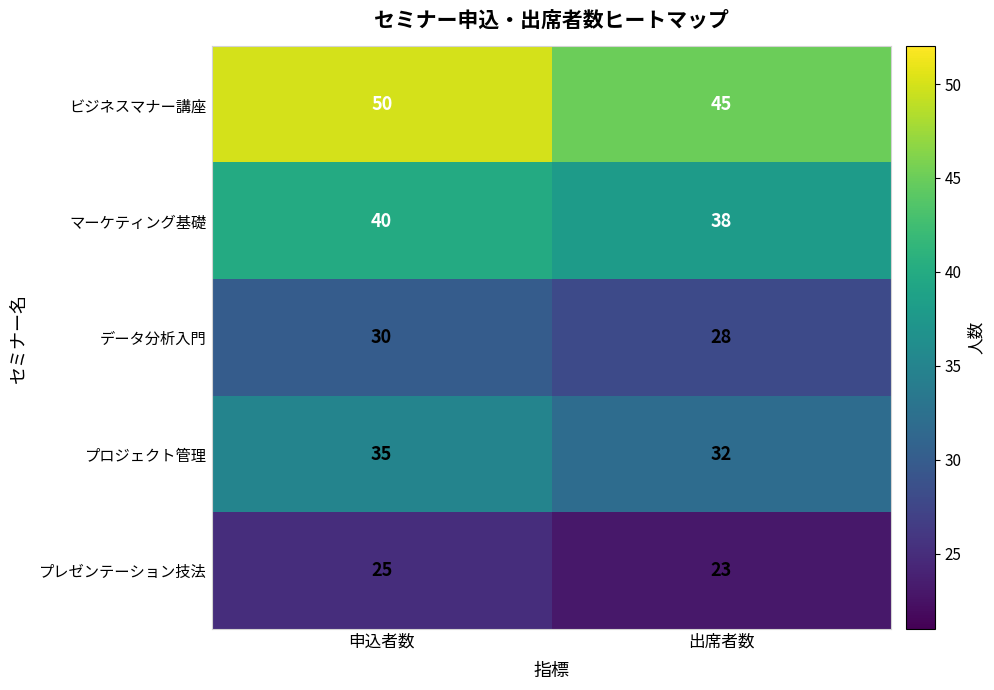

True or false: データ分析入門 has a value of 30 at 申込者数.

True